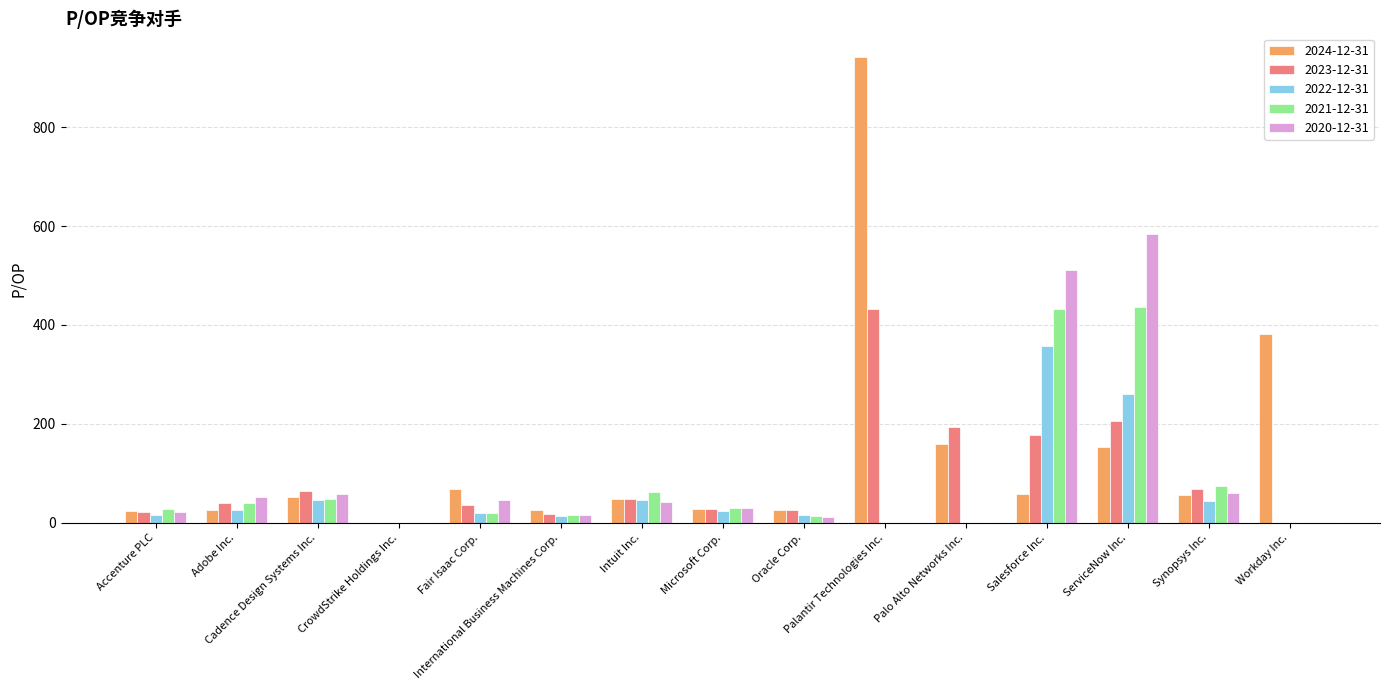

Are the bars grouped side by side (vs. stacked)?

Yes